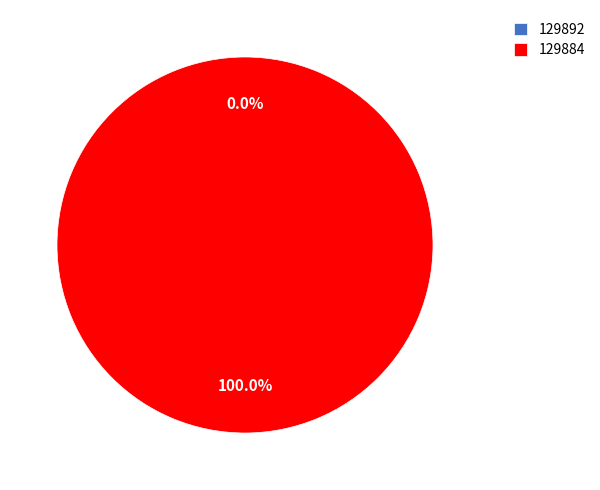

The 129892 slice represents 0% of the pie. True or false?

True